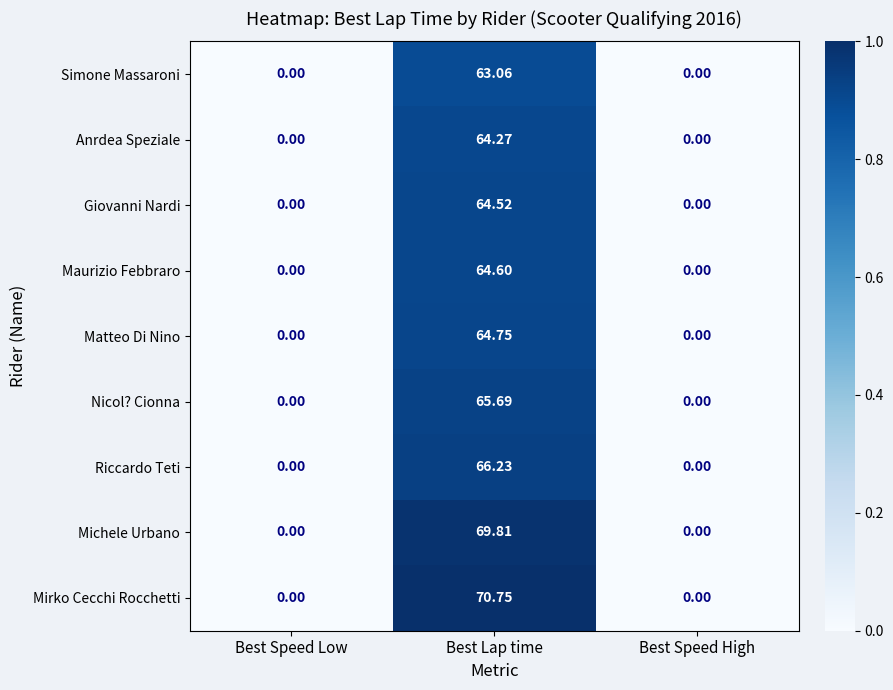

At Best Lap time, list the series in order from smallest to largest.

Simone Massaroni, Anrdea Speziale, Giovanni Nardi, Maurizio Febbraro, Matteo Di Nino, Nicol? Cionna, Riccardo Teti, Michele Urbano, Mirko Cecchi Rocchetti